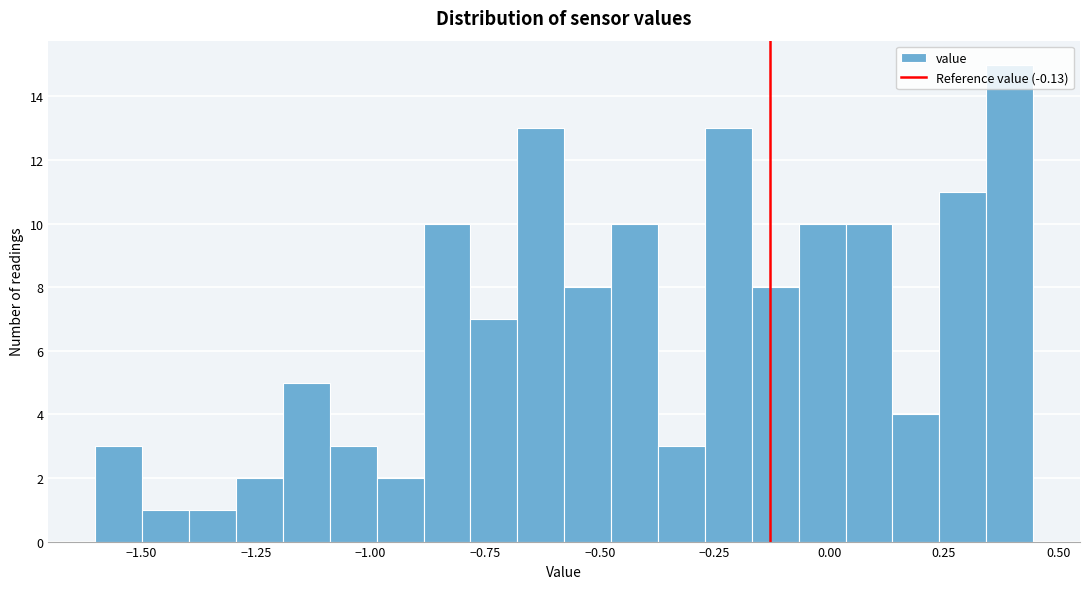

Around what value on the x-axis is the tallest bar? Give the approximate position of its centre, as read against the axis.

0.40